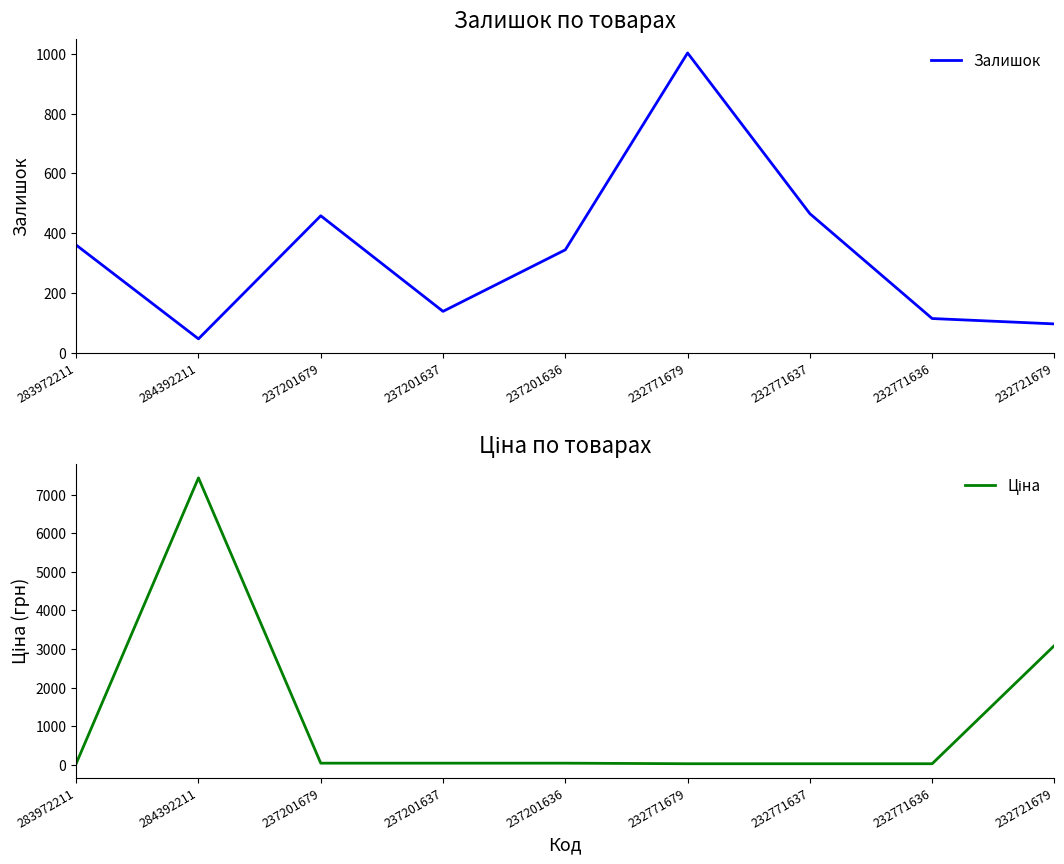

At which label does Ціна reach its minimum?

232771679